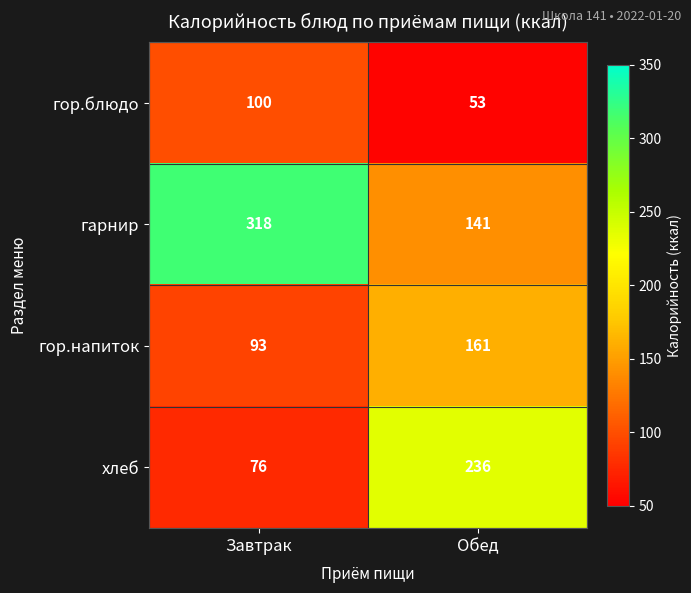

At Завтрак, list the series in order from smallest to largest.

хлеб, гор.напиток, гор.блюдо, гарнир